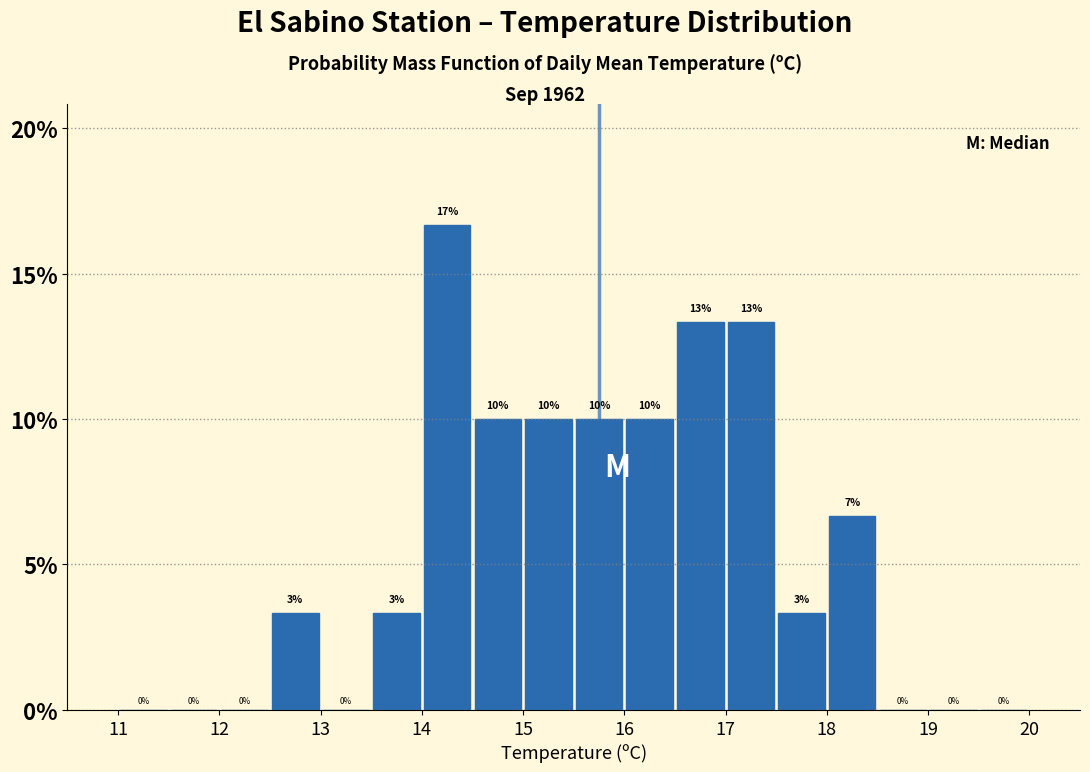

Over which range of the x-axis is the bar tallest?

14.0 to 14.5